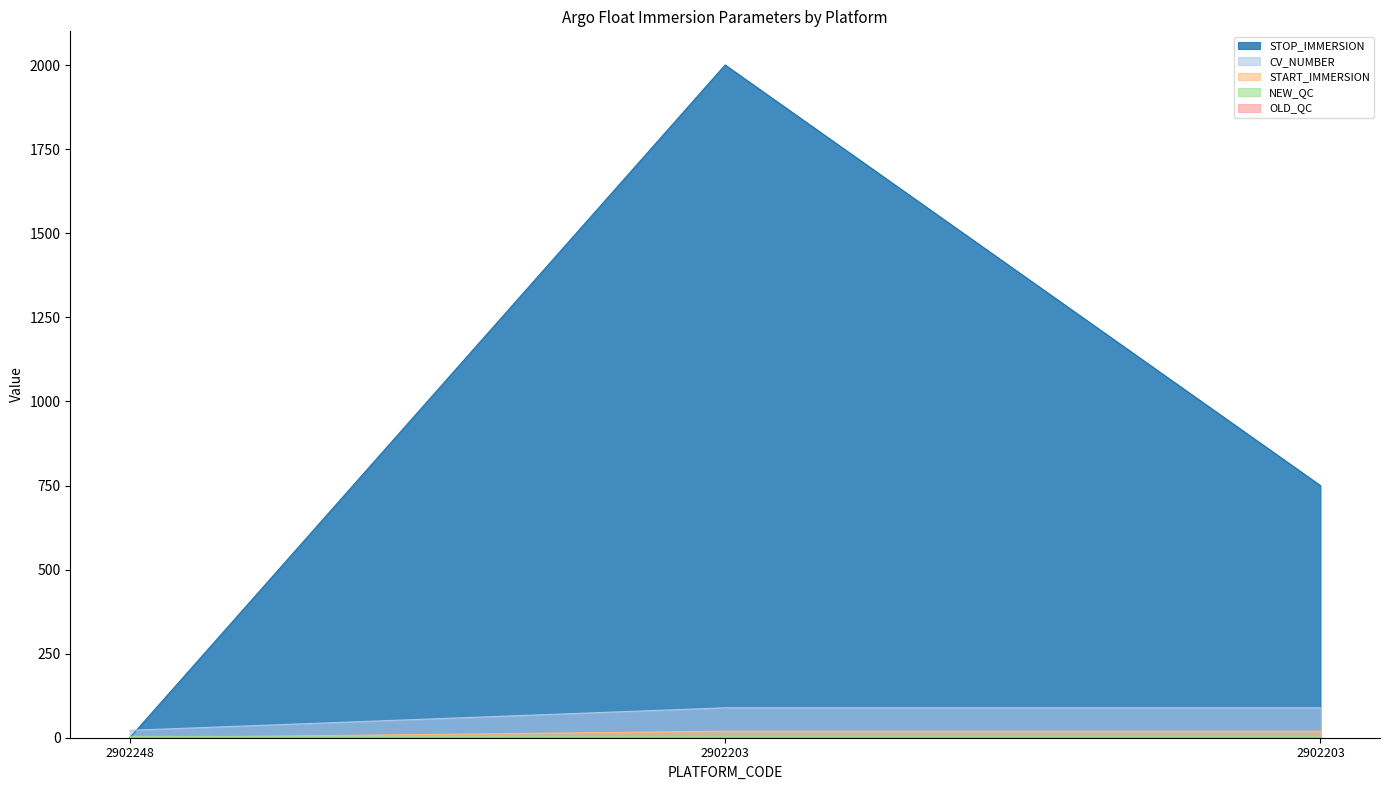

At how many categories does at least one series exceed 1079?

1